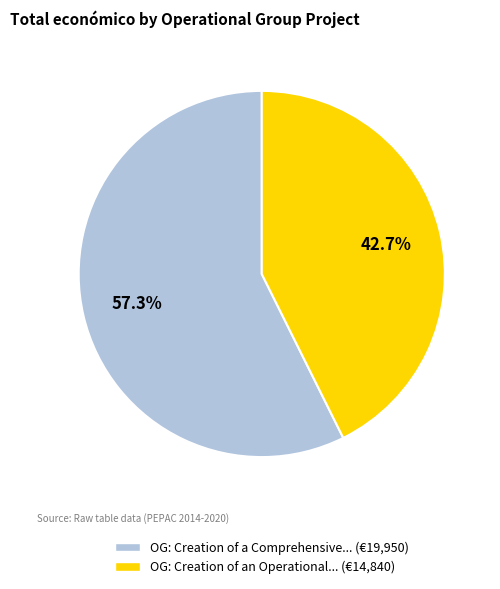

Is there any slice that represents more than half of the pie?

Yes